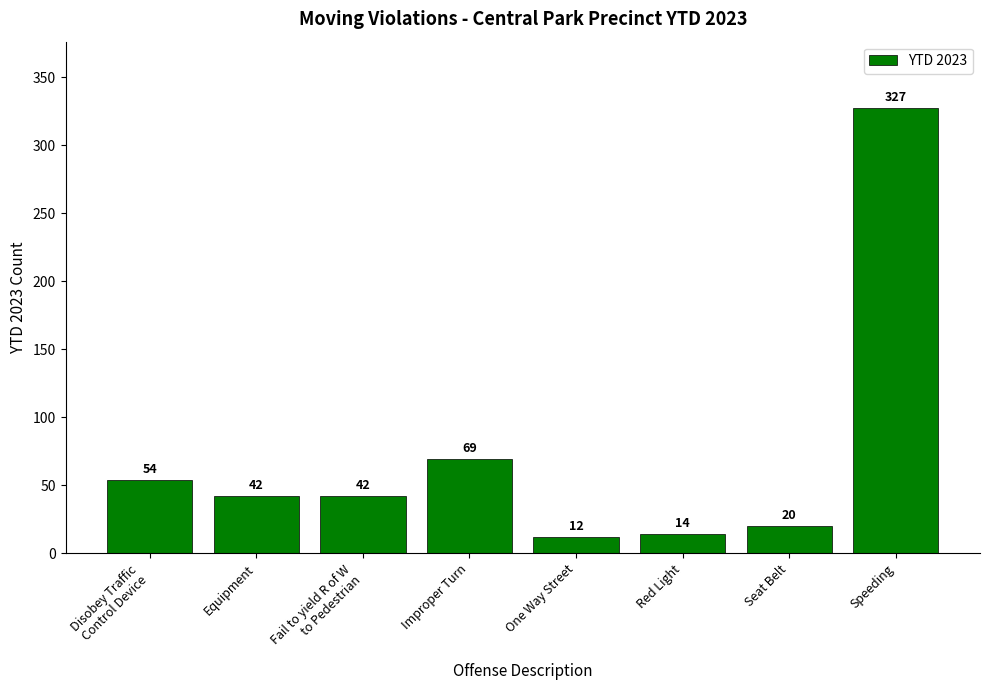

True or false: the data shows 12 at One Way Street.

True